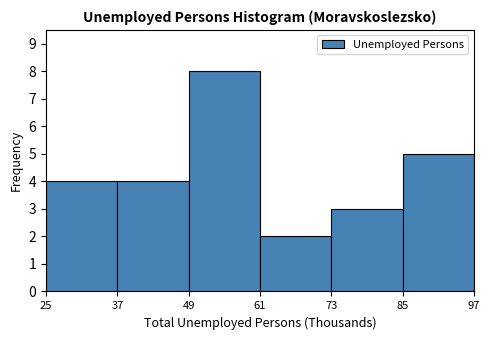

Reading left to right, transcribe this chart: for each bar, give the range it covers on the x-axis and its height. The values are not printed on the chart, so give them approximately, as read against the axis.

25 to 37: 4
37 to 49: 4
49 to 61: 8
61 to 73: 2
73 to 85: 3
85 to 97: 5